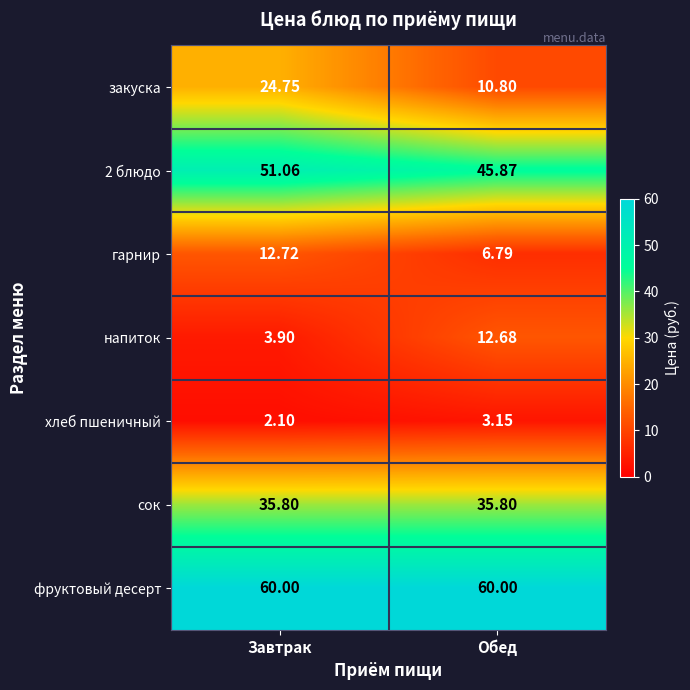

What is the spread (max minus min) of values at Завтрак?

57.9